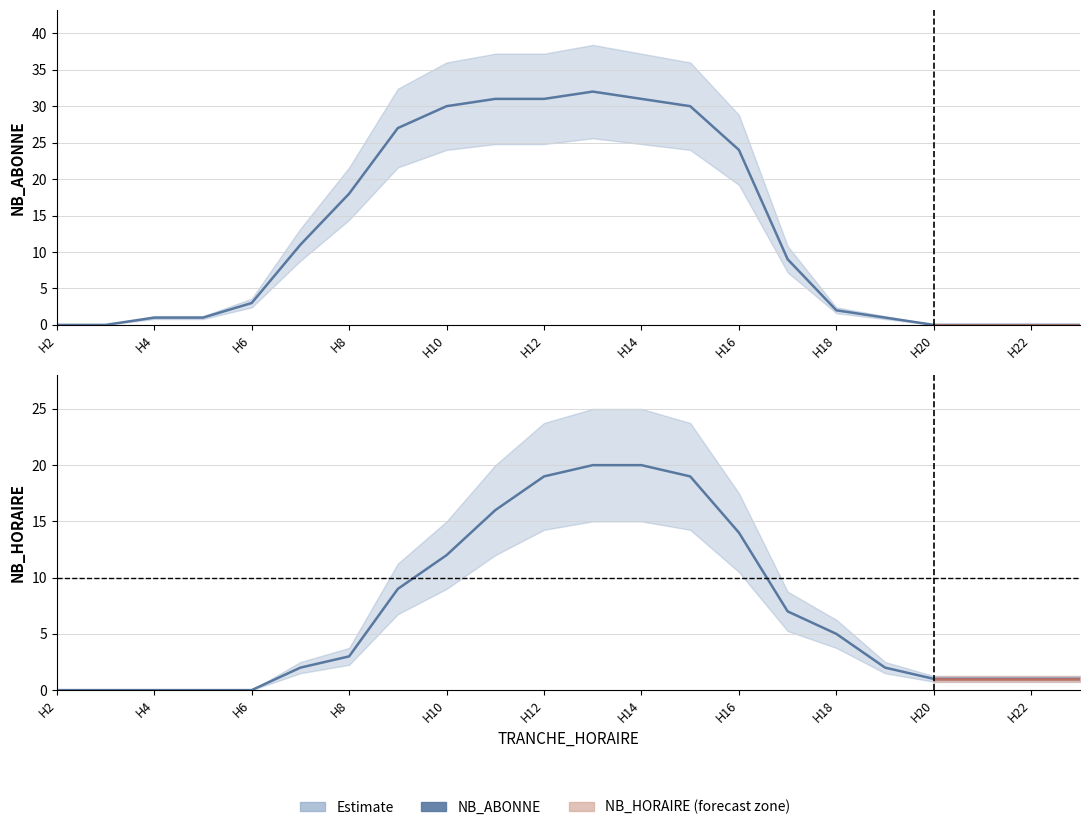

List the series in order of their overall mean, lowest first.

NB_HORAIRE, NB_ABONNE